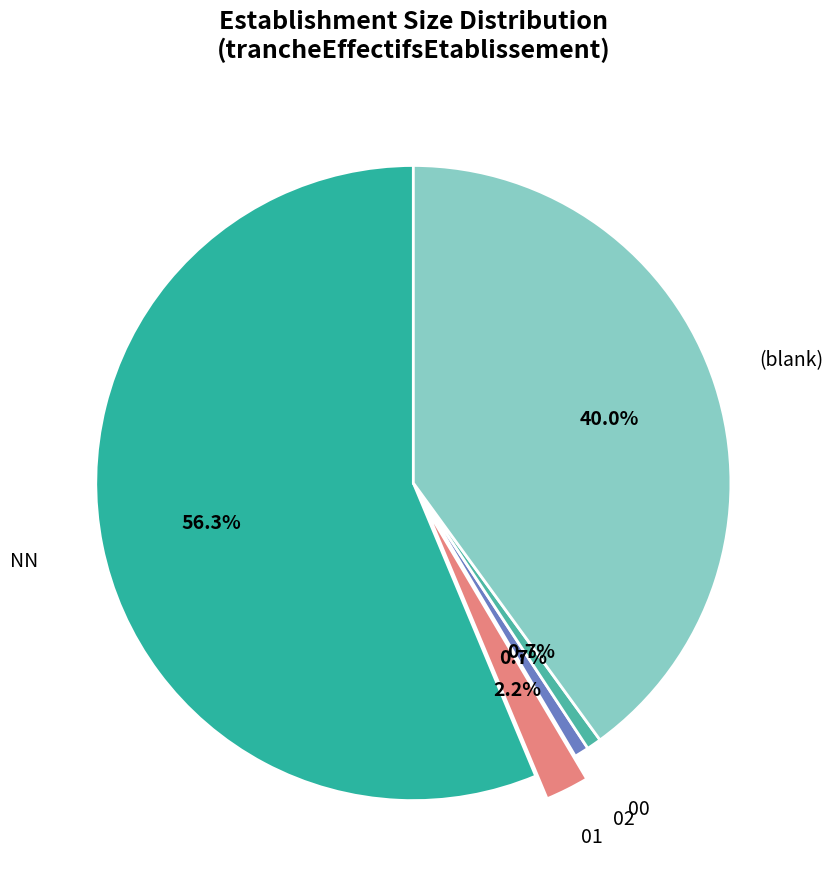

What is the majority slice?

NN